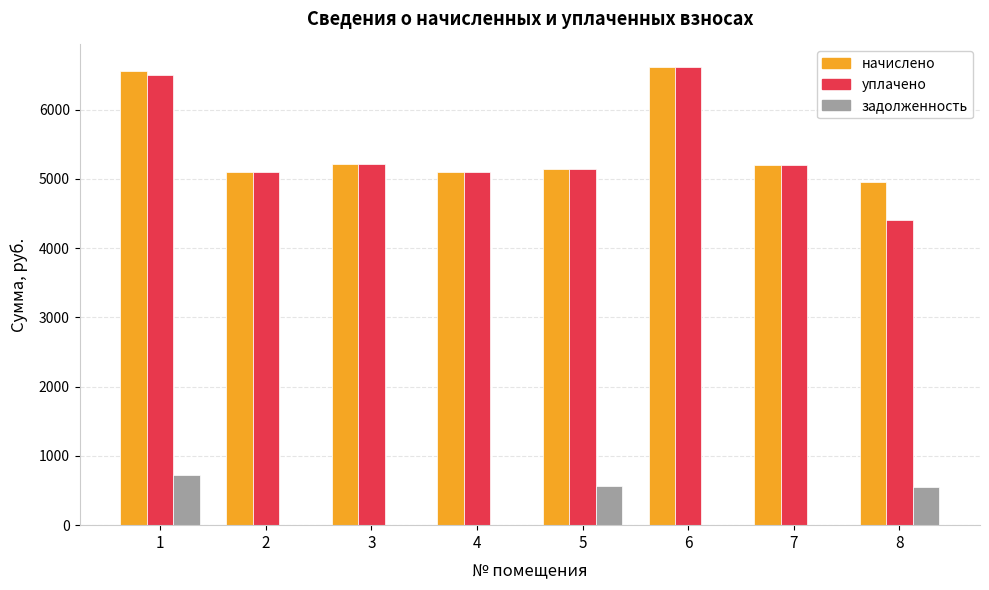

Is the value of задолженность at 6 greater than the value of уплачено at 1?

No